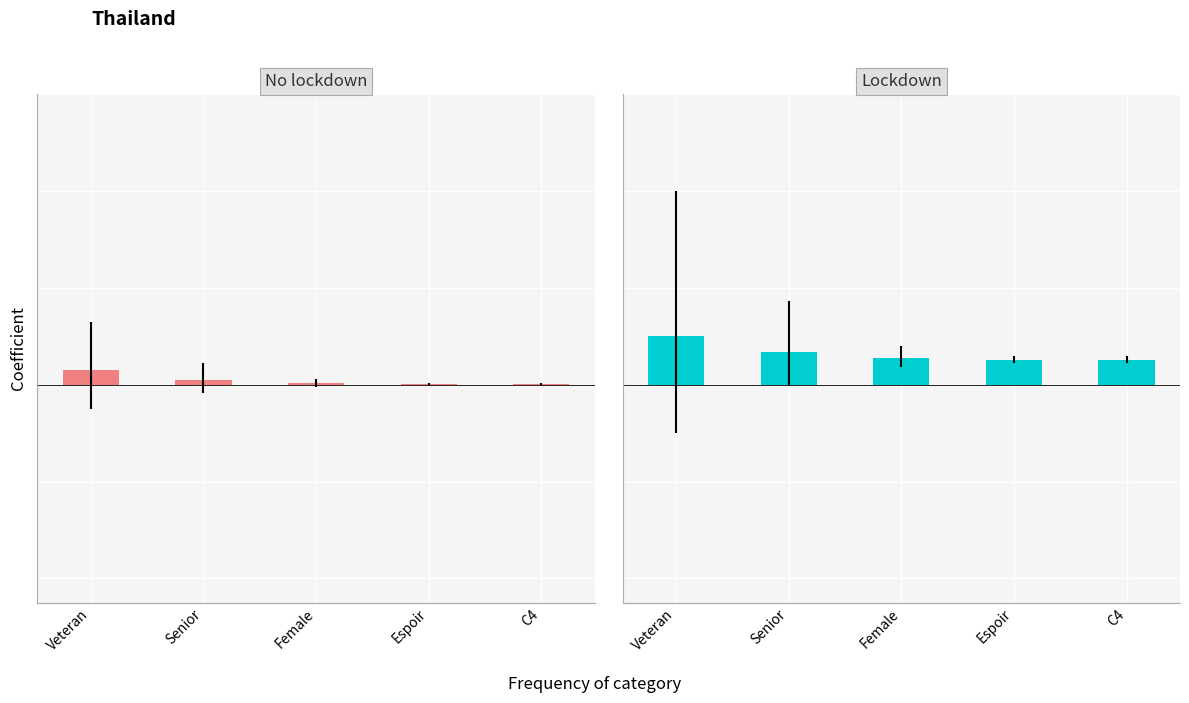

Between Senior and Veteran, which is larger?

Veteran